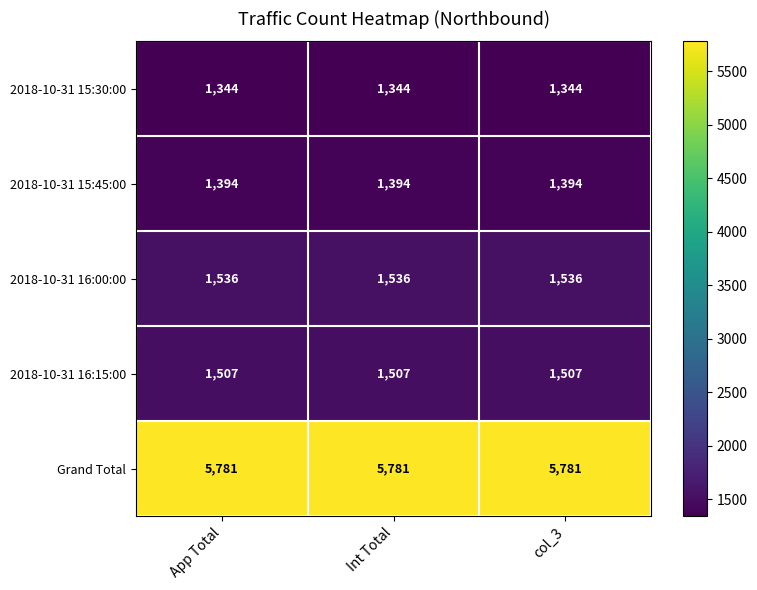

What is the maximum value shown in the chart?

5781